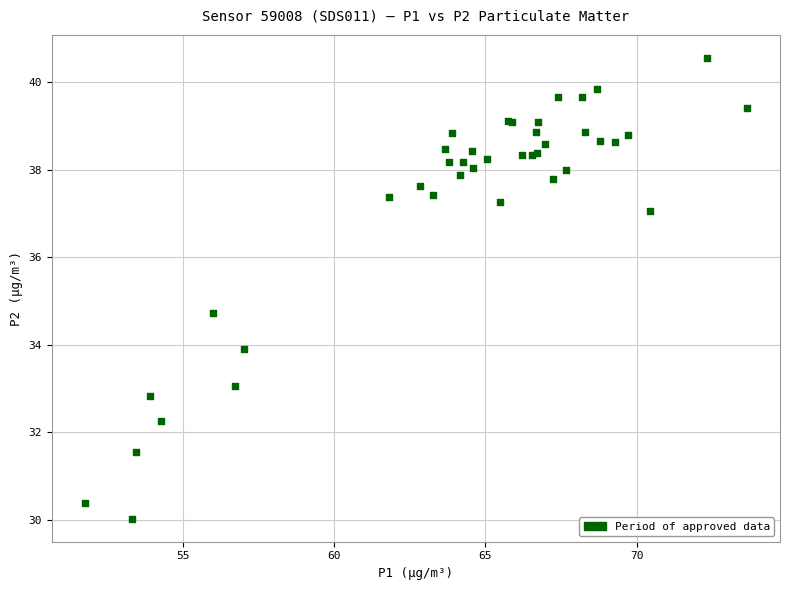

What Y value in the scatter plot is closest to 35?

34.7